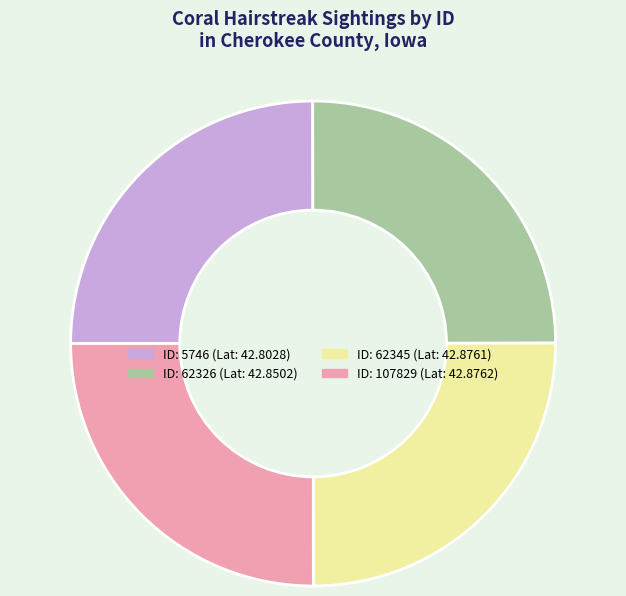

Is there any slice that represents more than half of the pie?

No